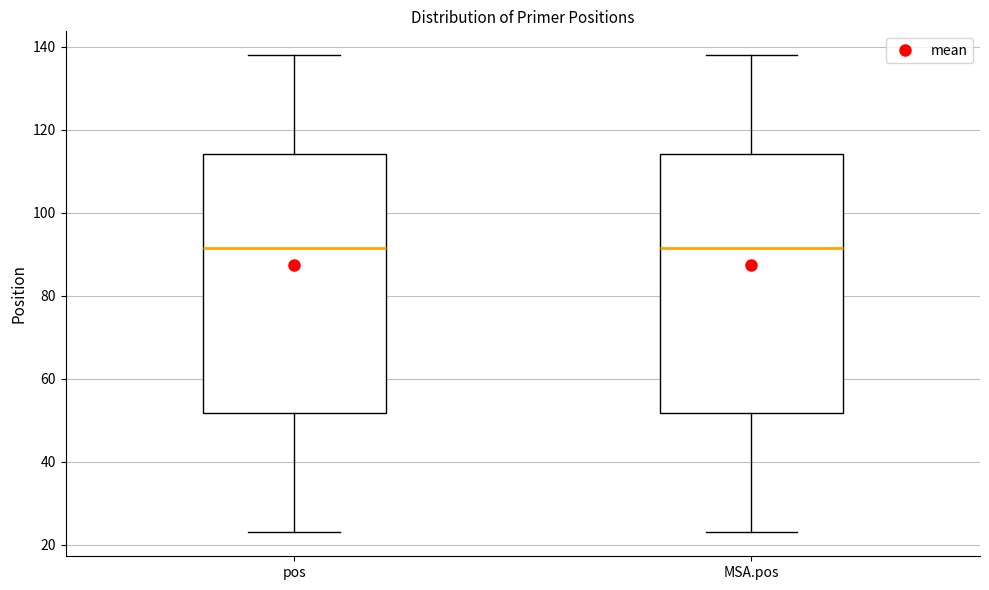

Where does the upper whisker of the box for MSA.pos end on the y-axis? The values are not printed on the chart, so give them approximately, as read against the axis.

138